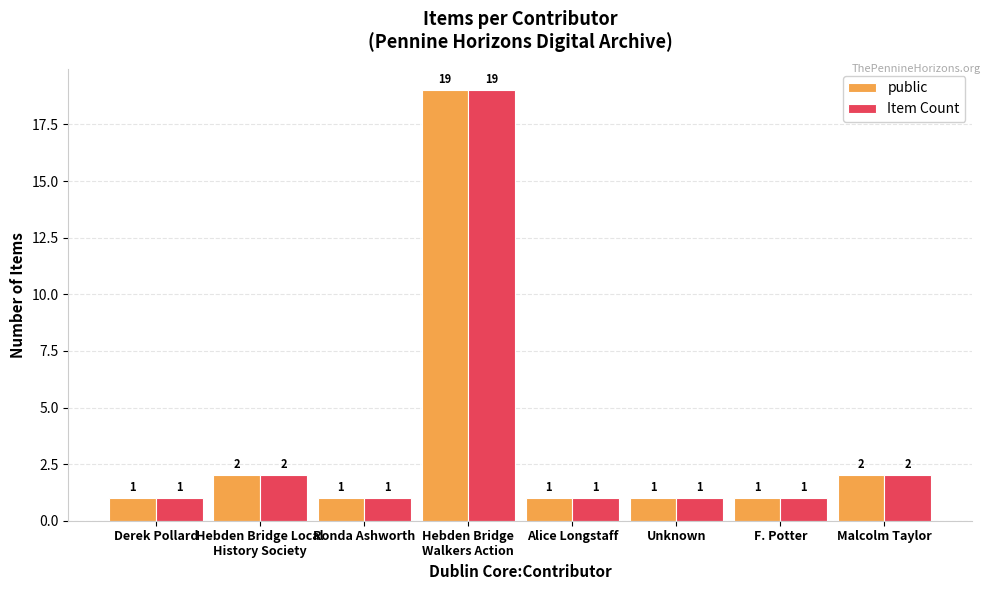

What is the greatest value displayed?

19